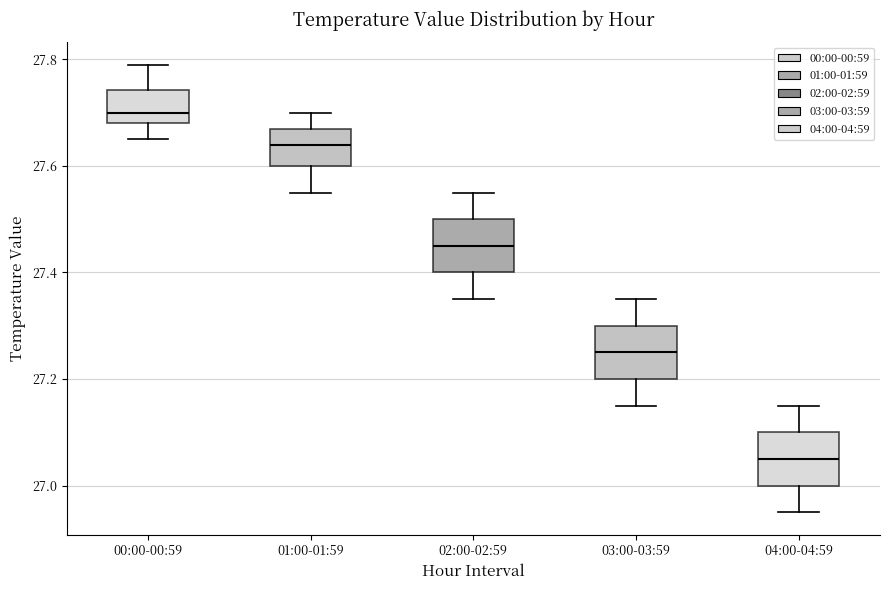

Where does the median line of the box for 04:00-04:59 sit on the y-axis? The values are not printed on the chart, so give them approximately, as read against the axis.

27.06